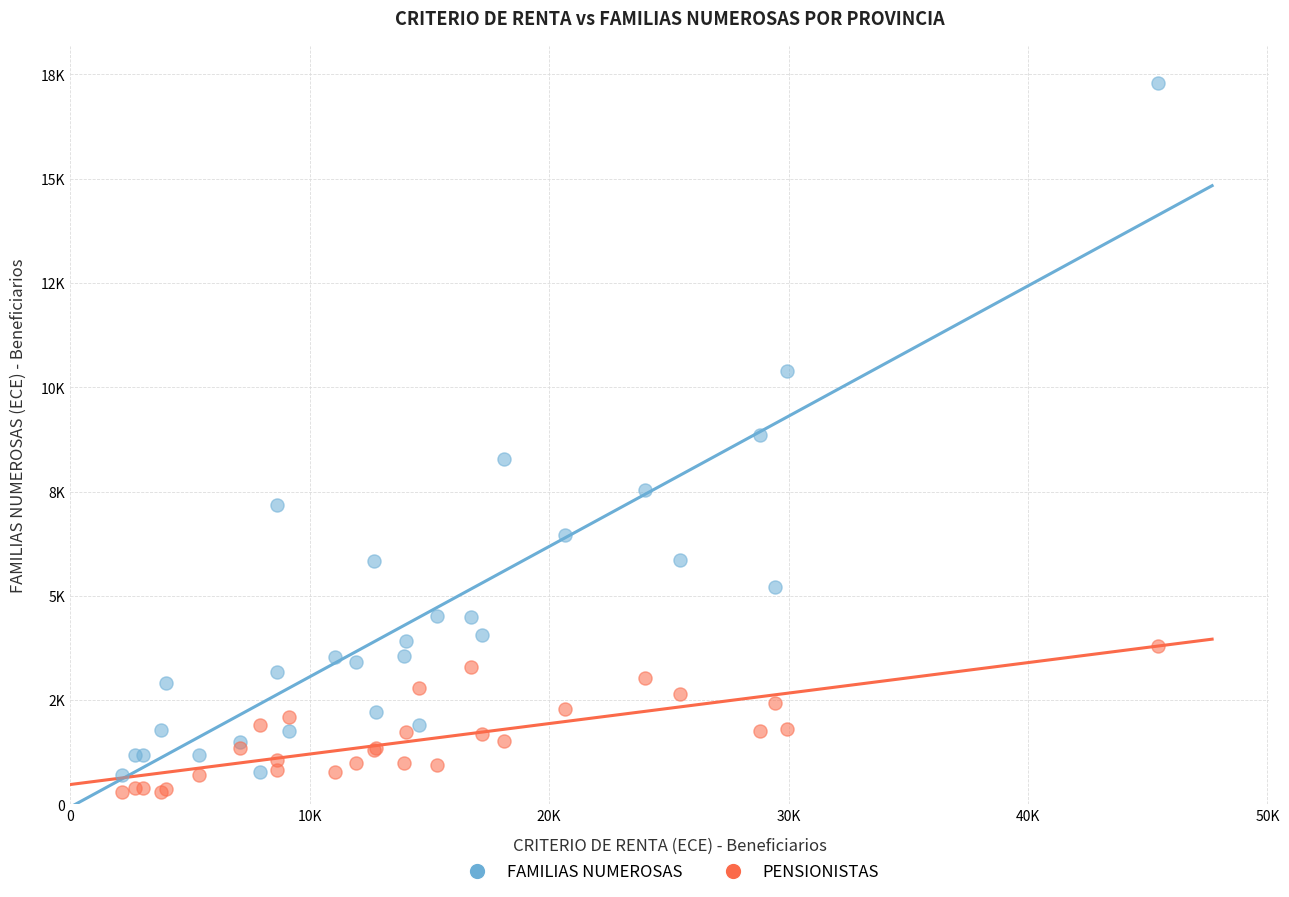

What are all the series names shown in the legend?

FAMILIAS NUMEROSAS, PENSIONISTAS